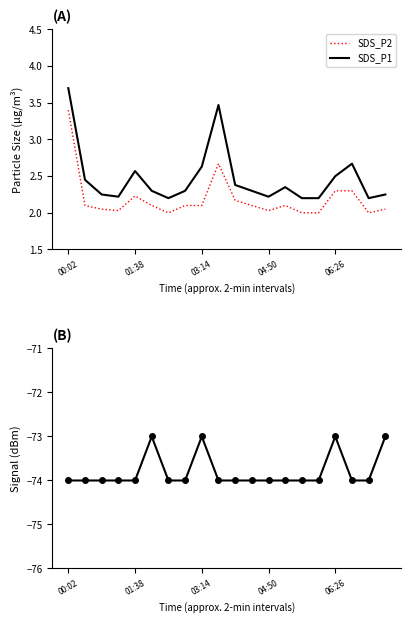

True or false: SDS_P2 and SDS_P1 cross at least once.

False